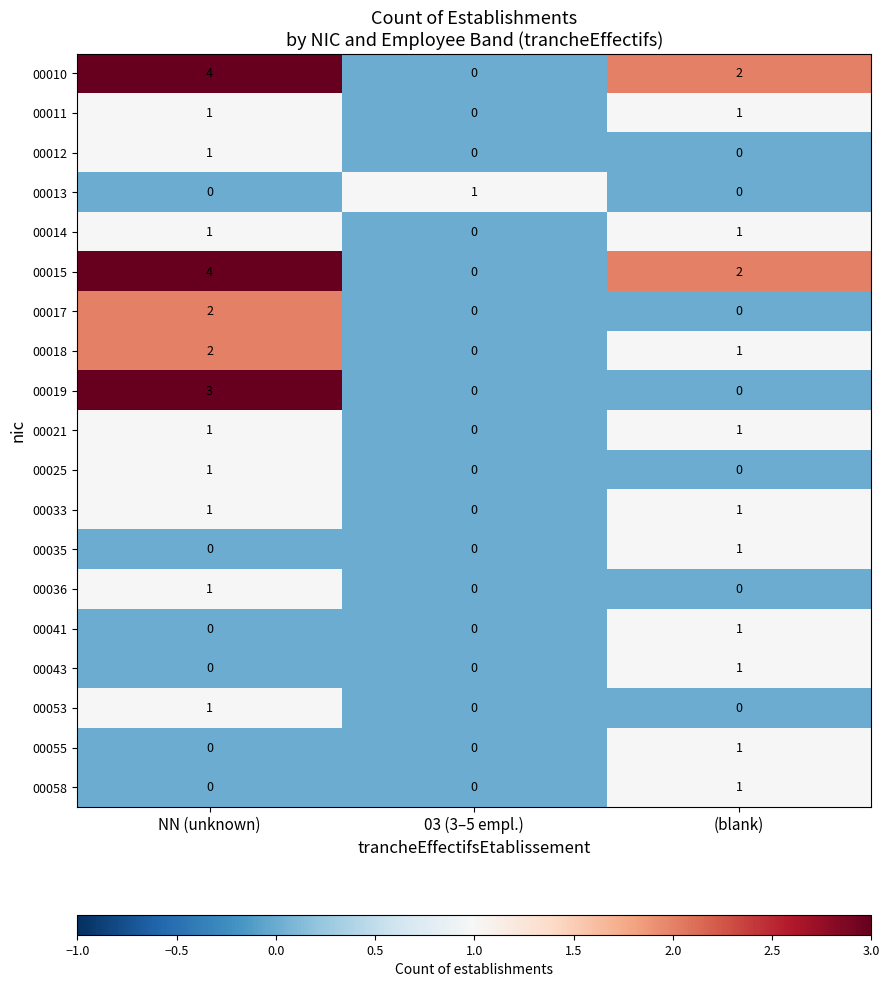

The 00015 series shows 0 at (blank). True or false?

False